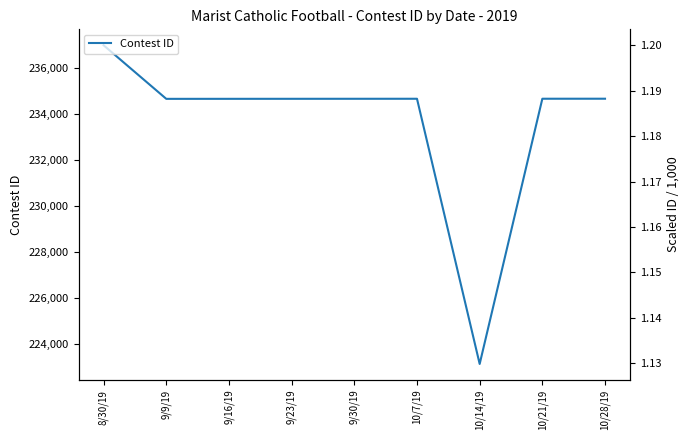

What is the greatest value displayed?

237000